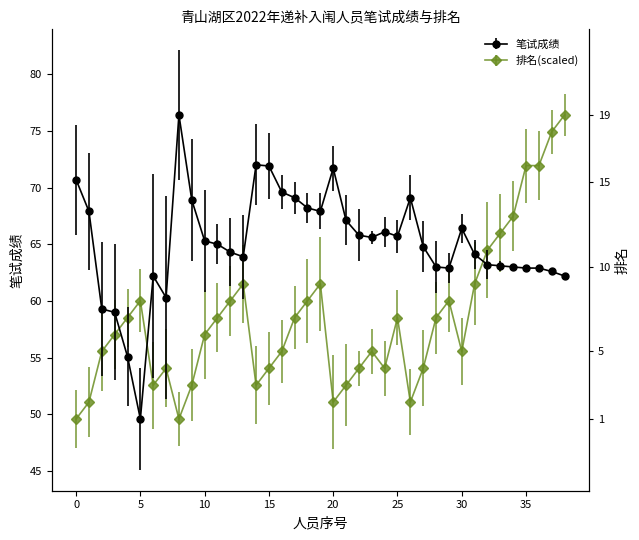

How many times do 笔试成绩 and 排名 cross each other?

3